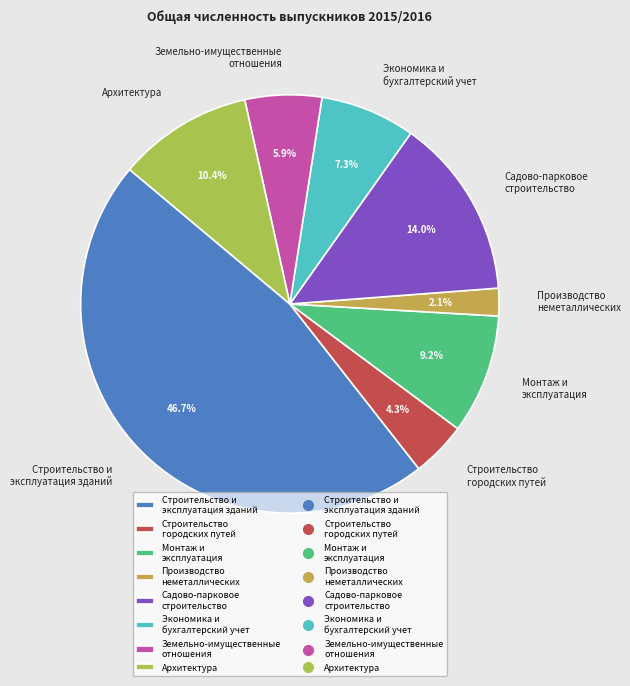

Is Строительство городских путей the majority of the pie?

No